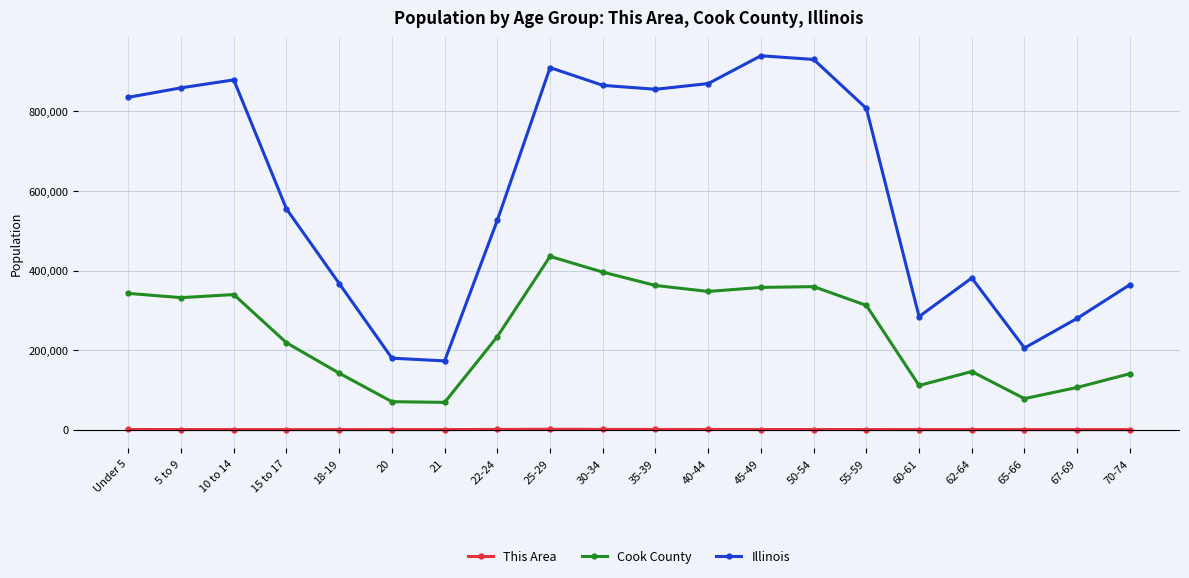

Which category has the highest value in the Illinois series?

45-49